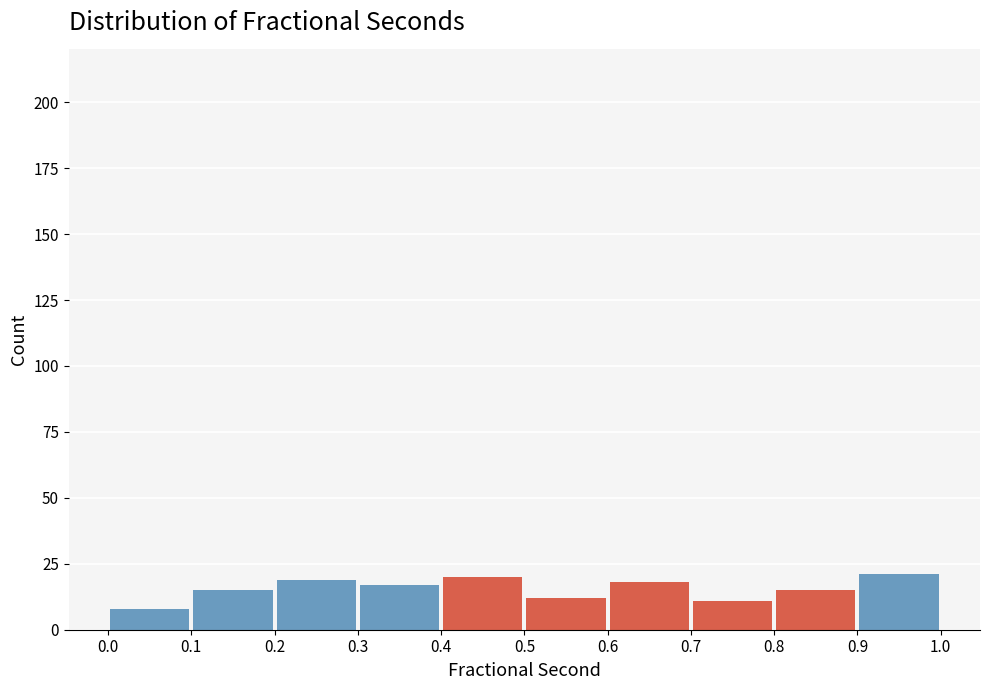

Reading left to right, transcribe this chart: for each bar, give the range it covers on the x-axis and its height. The values are not printed on the chart, so give them approximately, as read against the axis.

0.0 to 0.1: 10
0.1 to 0.2: 15
0.2 to 0.3: 20
0.3 to 0.4: 15
0.4 to 0.5: 20
0.5 to 0.6: 10
0.6 to 0.7: 20
0.7 to 0.8: 10
0.8 to 0.9: 15
0.9 to 1.0: 20